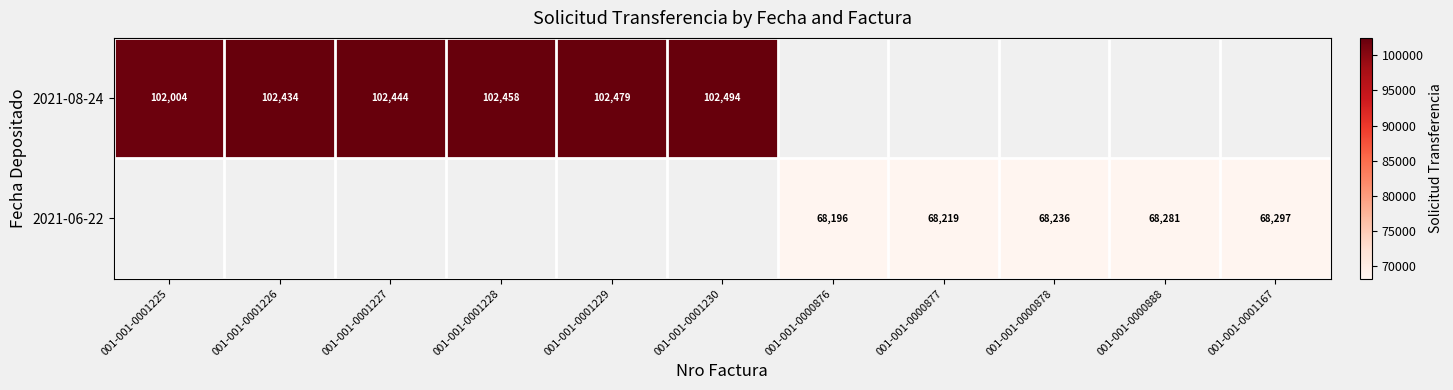

What is the difference between the 2021-08-24 values at 001-001-0001230 and 001-001-0001226?

60